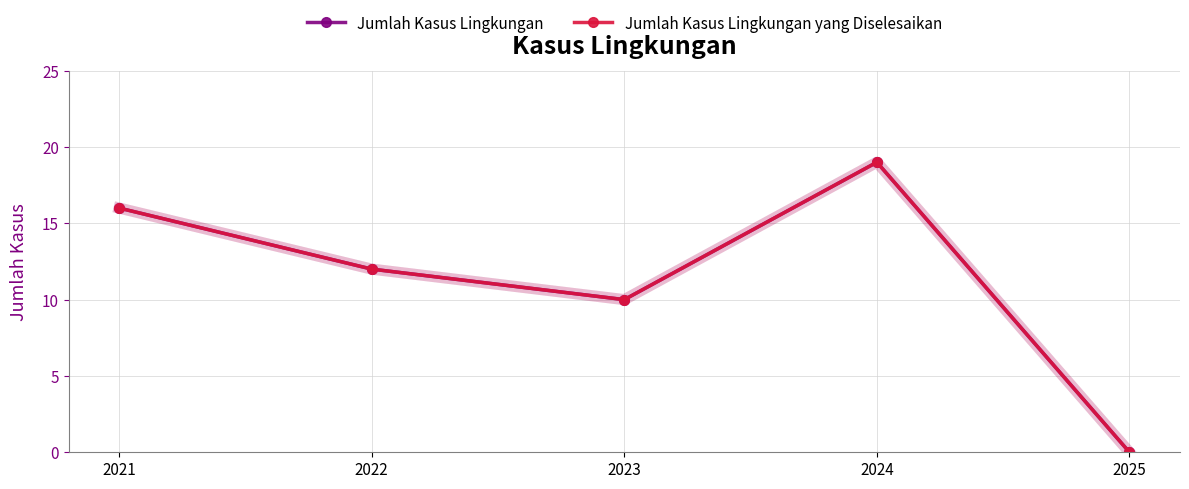

List the series in order of their peak value, lowest first.

Jumlah Kasus Lingkungan, Jumlah Kasus Lingkungan yang Diselesaikan